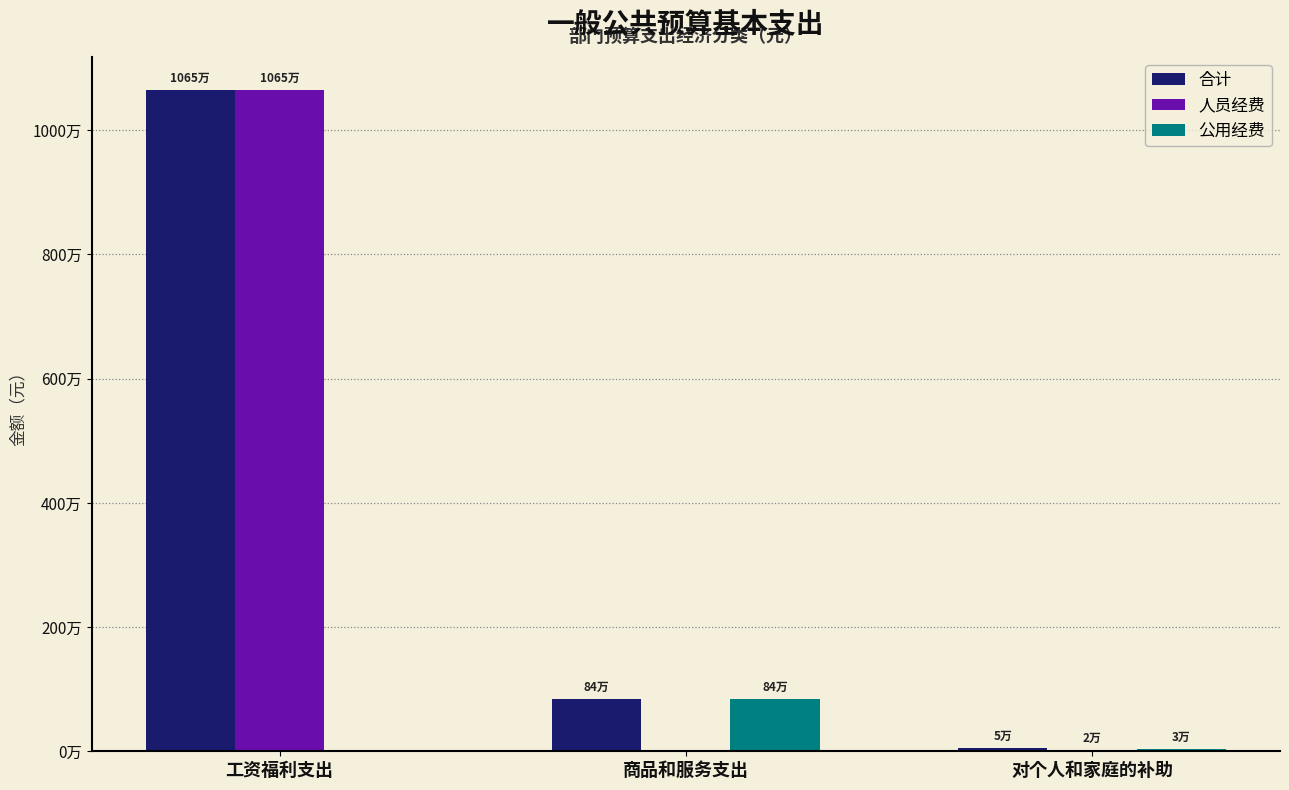

What is the lowest value of the 合计 series?

54960.0